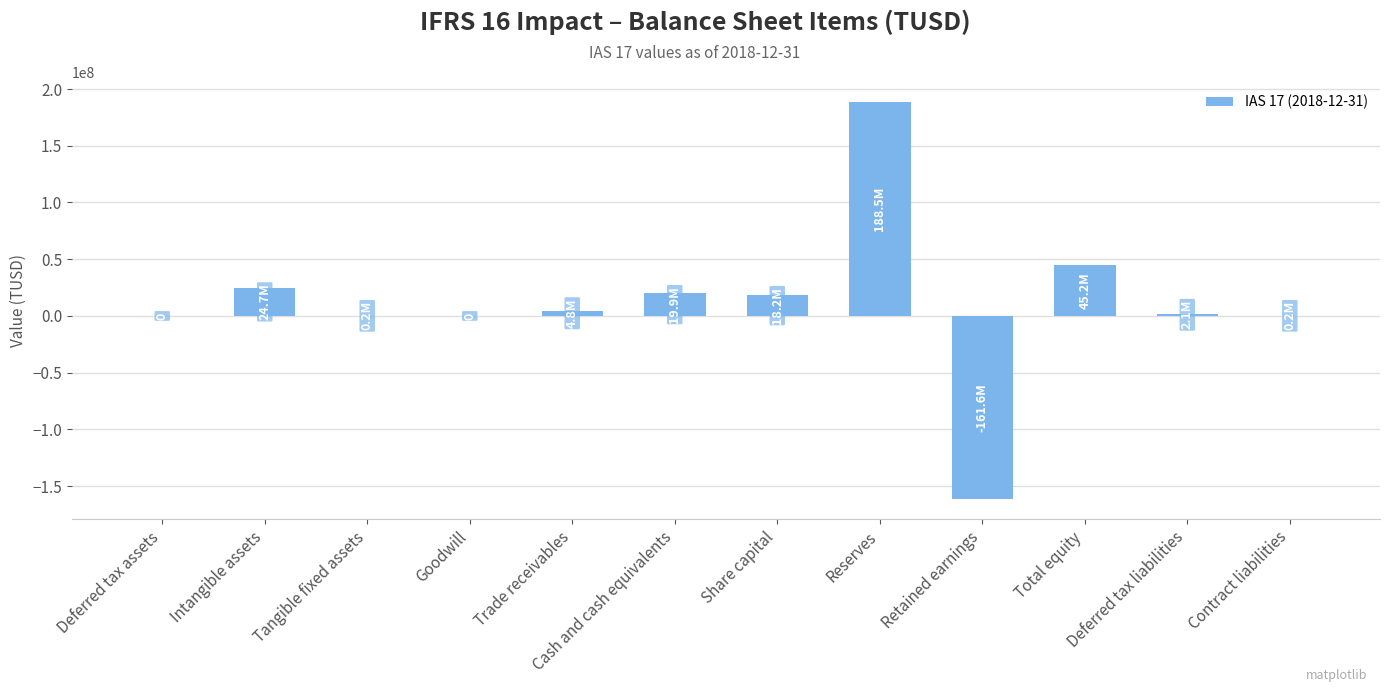

Which label corresponds to the largest value in the chart?

Reserves